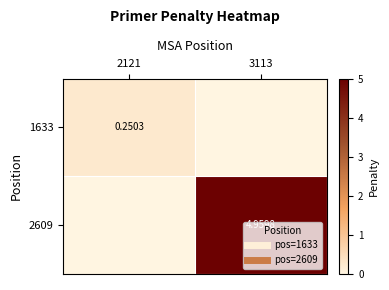

At how many categories does at least one series exceed 1?

1